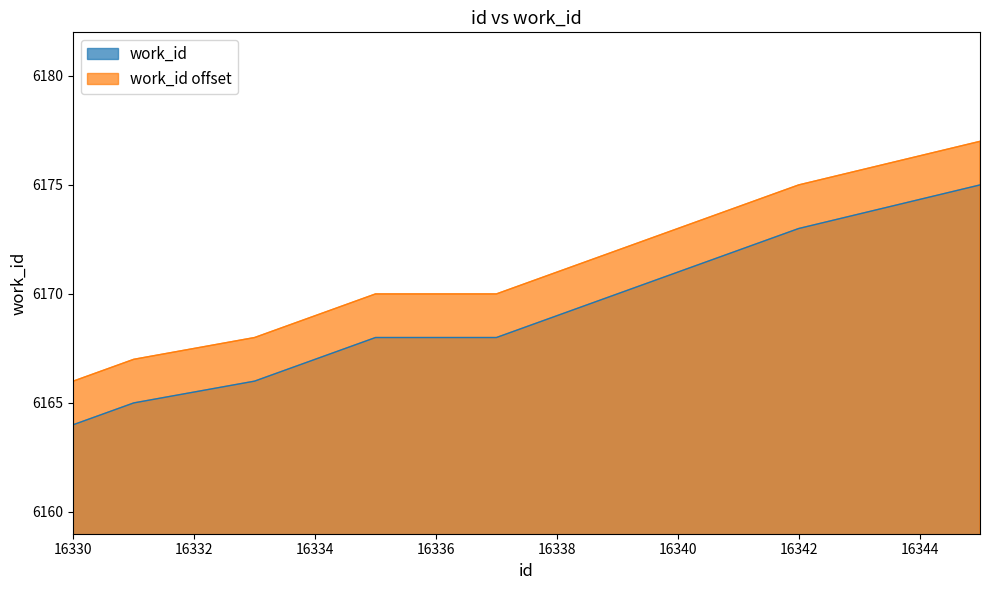

True or false: there are more than 0 points higher than both neighbors.

False